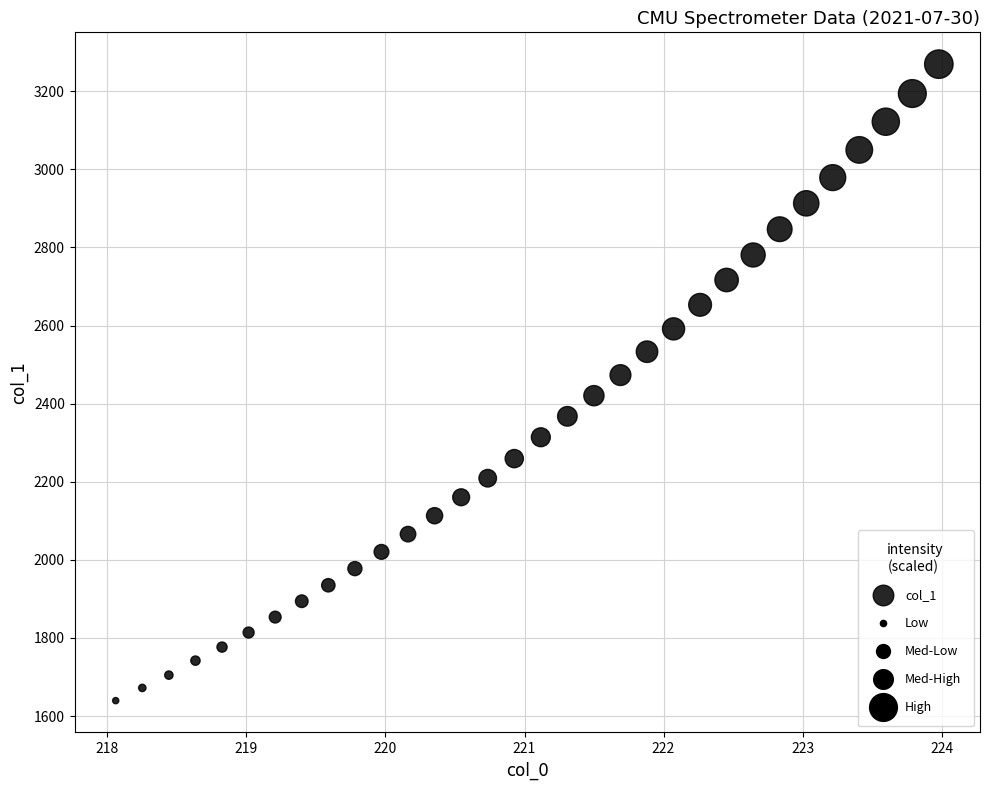

What is the range of Y values (max minus min)?

1629.8